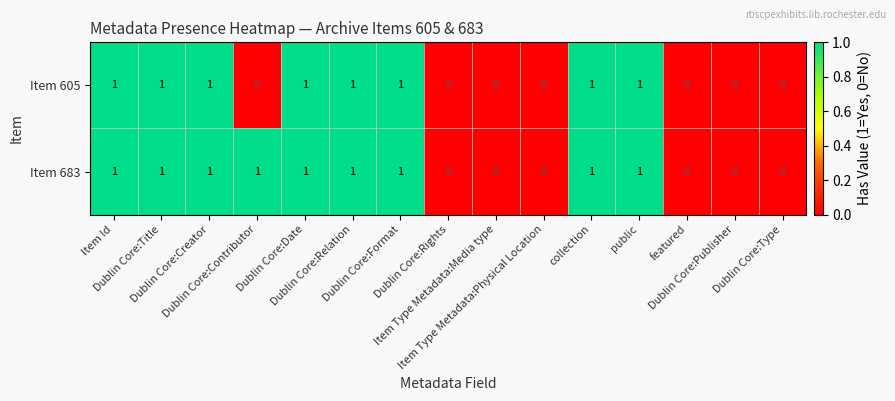

What is the sum of all Item 683 values?

9